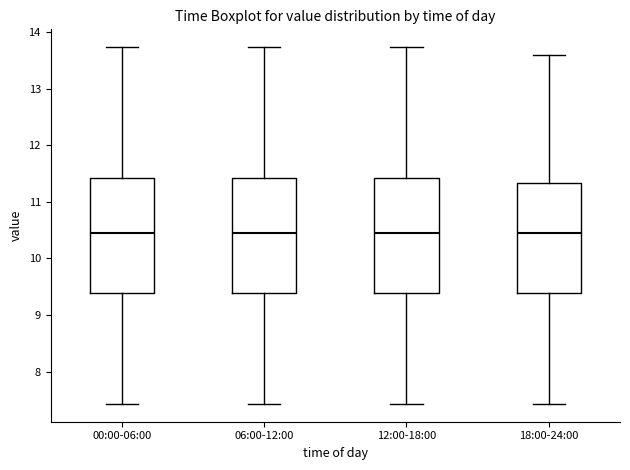

Reading left to right, read every box against the y-axis: the position of its median line, the range the box covers, and the ends of its whiskers. The values are not printed on the chart, so give them approximately, as read against the axis.

00:00-06:00: median 10.5, box 9.4 to 11.4, whiskers 7.4 to 13.7
06:00-12:00: median 10.5, box 9.4 to 11.4, whiskers 7.4 to 13.7
12:00-18:00: median 10.5, box 9.4 to 11.4, whiskers 7.4 to 13.7
18:00-24:00: median 10.5, box 9.4 to 11.3, whiskers 7.4 to 13.6